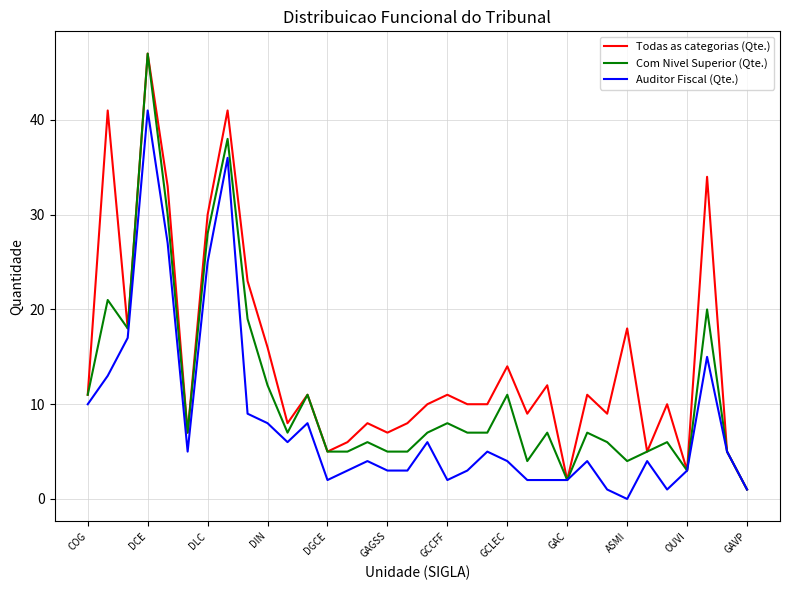

List the series in order of their overall mean, lowest first.

Auditor Fiscal (Qte.), Com Nivel Superior (Qte.), Todas as categorias (Qte.)